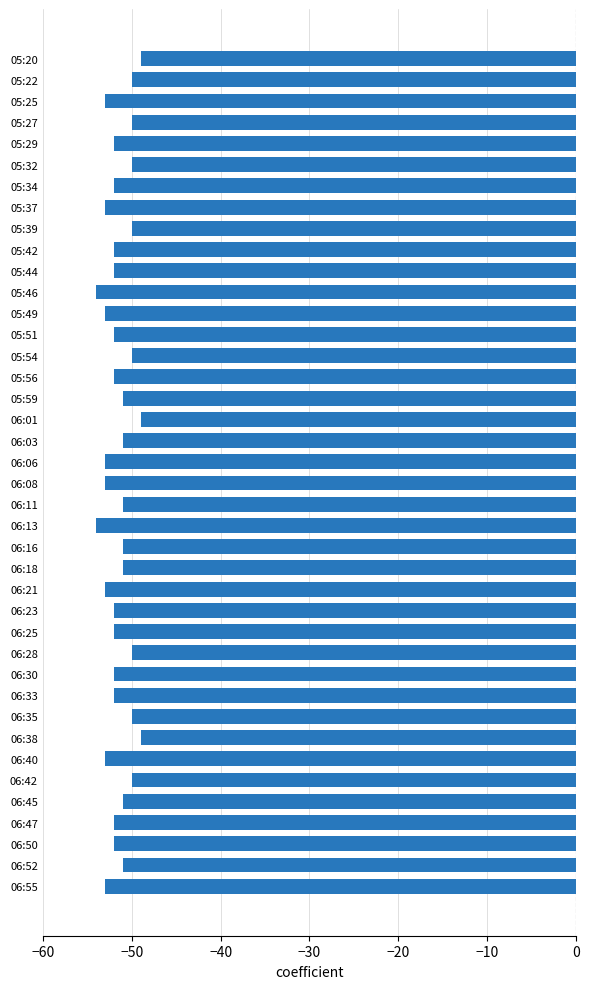

What is the sum of the values at 05:49 and 06:38?

-102